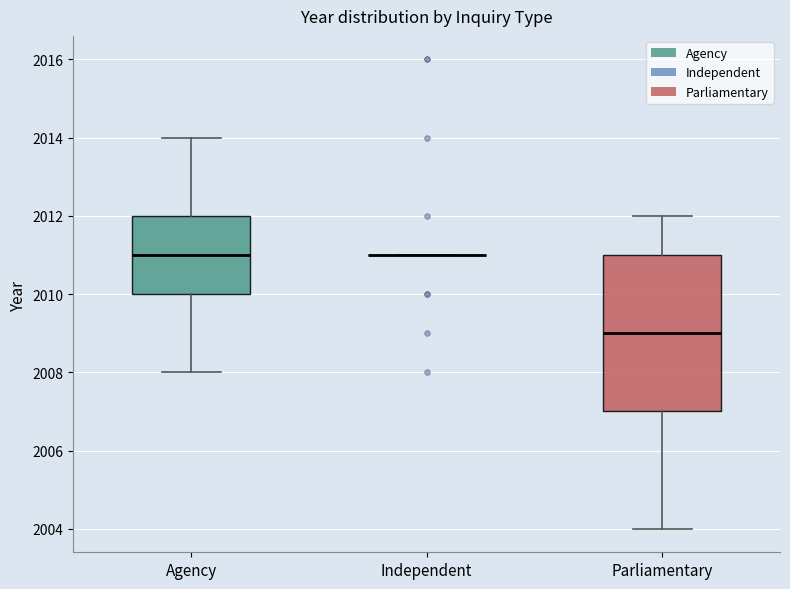

Reading left to right, transcribe this box plot: for each box, give where its median line is, the range the box spans, and where its two whiskers end, as read against the y-axis. The values are not printed on the chart, so give them approximately, as read against the axis.

Agency: median 2011, box 2010 to 2012, whiskers 2008 to 2014
Independent: box collapsed to a line at 2011, whiskers 2011 to 2011
Parliamentary: median 2009, box 2007 to 2011, whiskers 2004 to 2012